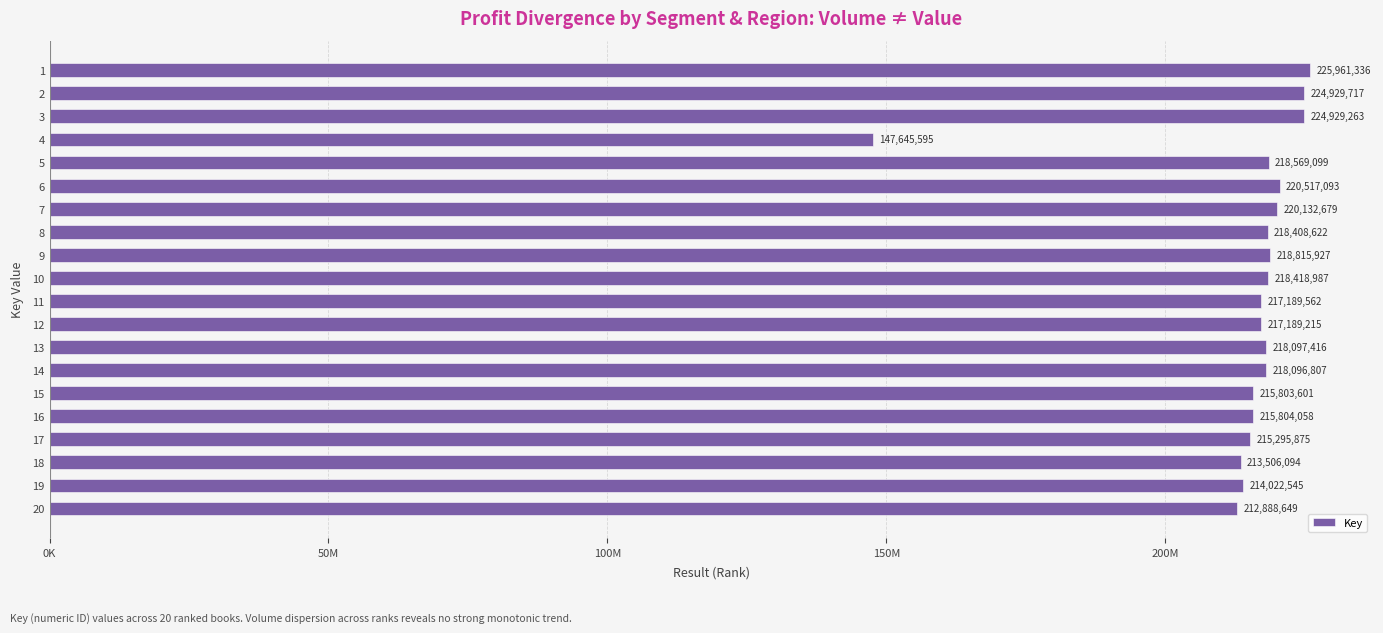

Does the chart contain any negative values?

No